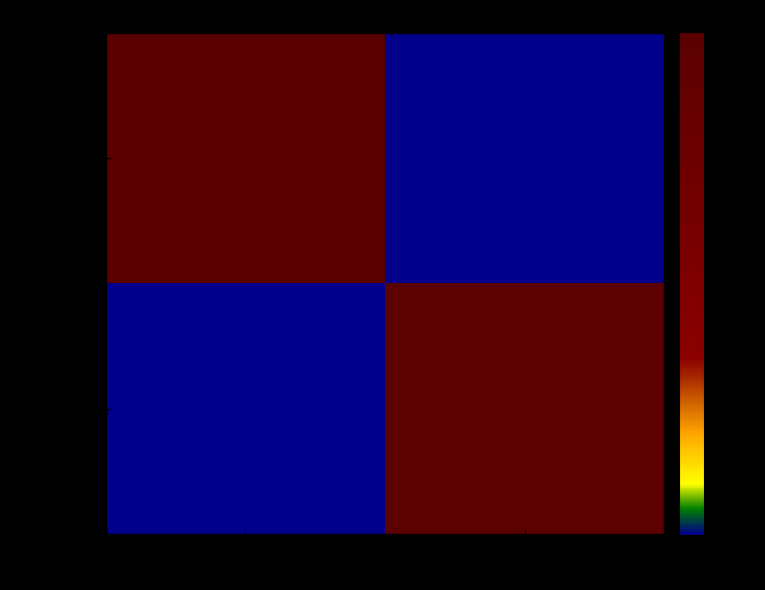

Rank the series by their maximum value, from highest to lowest.

ed309f0f…, 728f547a…